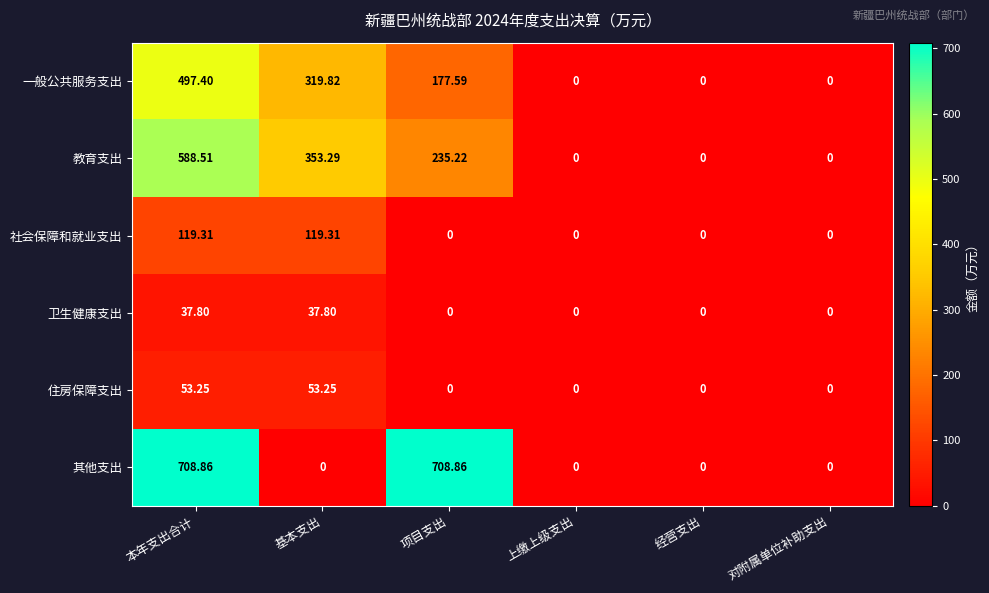

Which series has the largest range (max minus min)?

其他支出